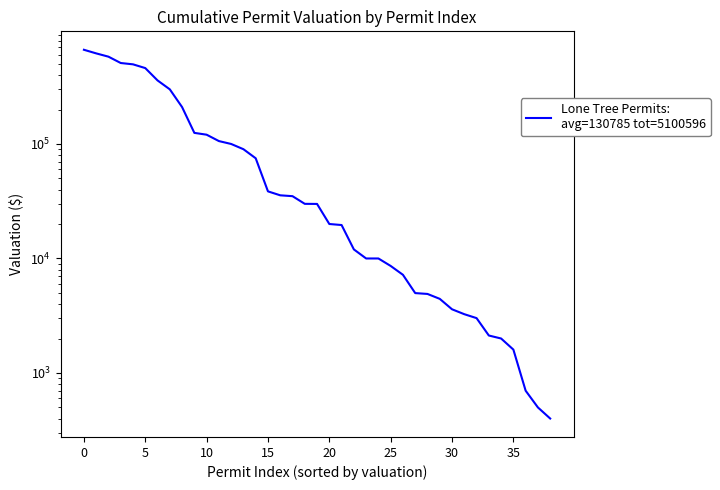

Does the chart display data point markers on the line(s)?

No